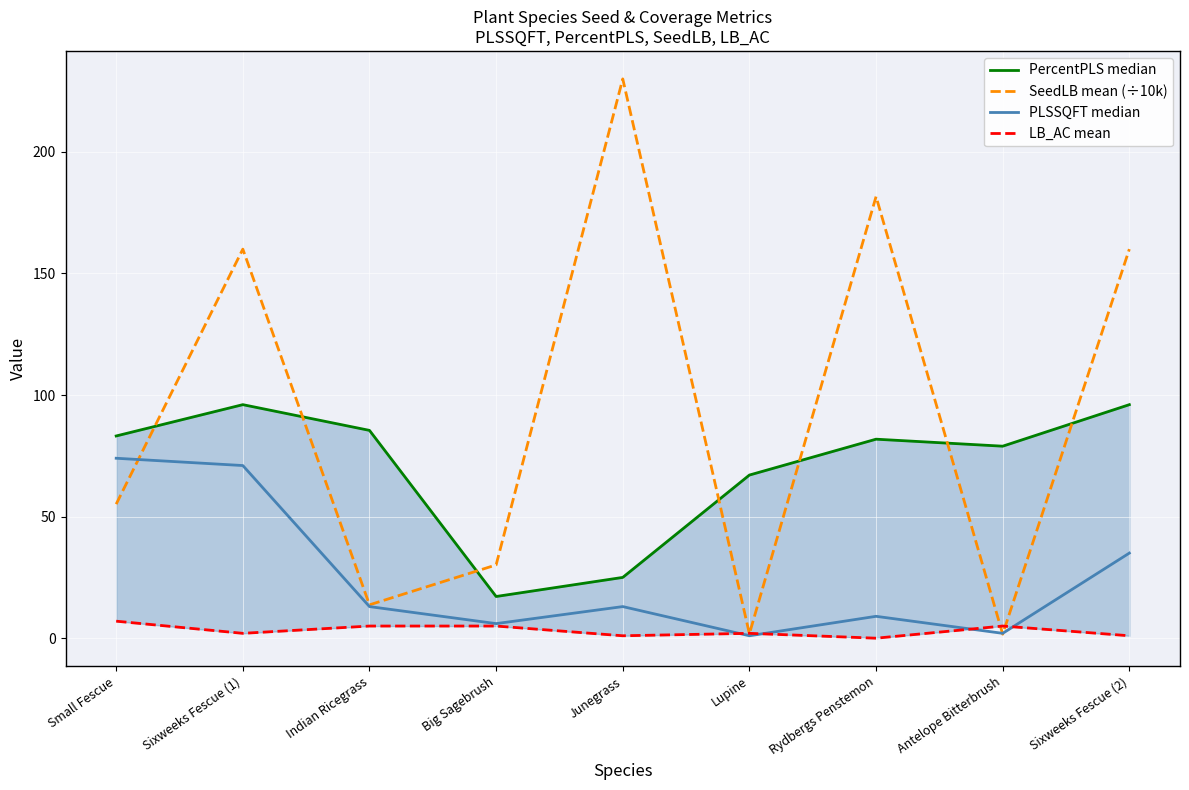

What is the label of the 7th point from the left?

Rydbergs Penstemon